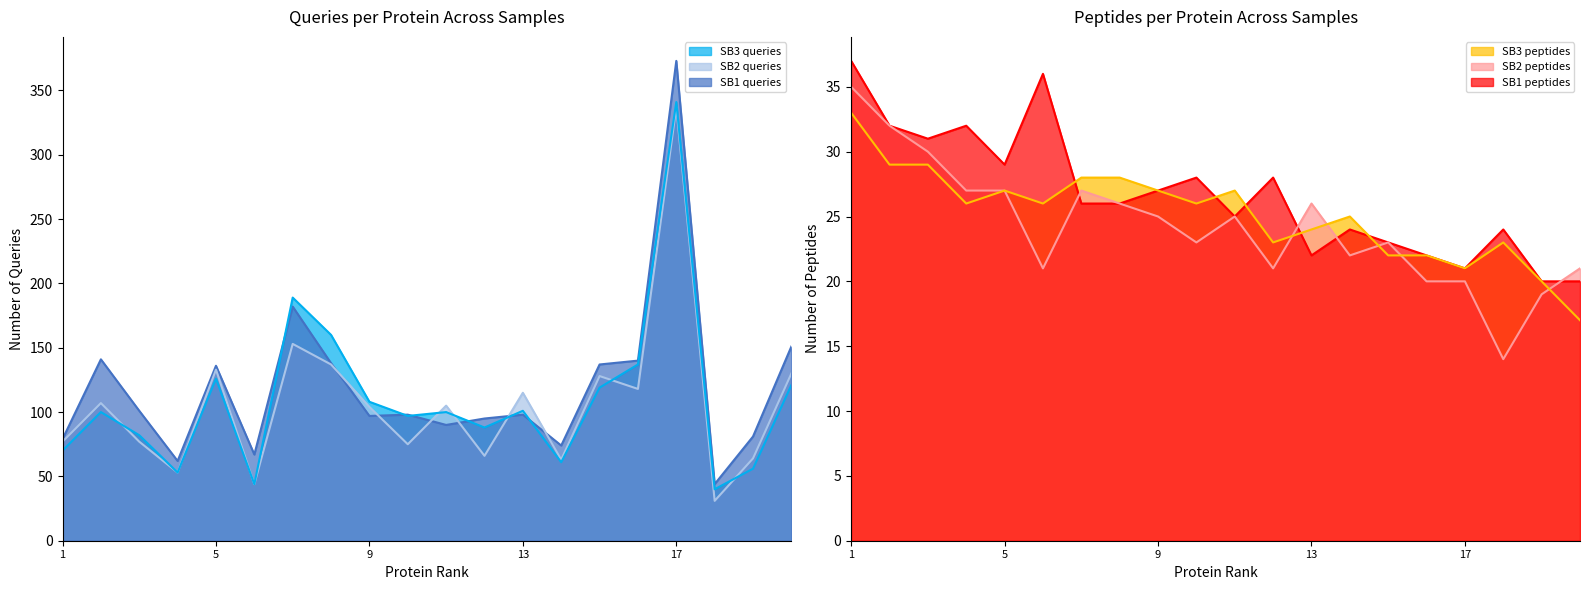

How many series are shown in this chart?

6